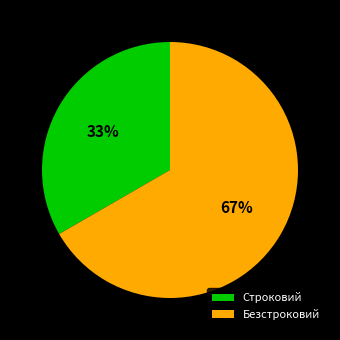

Rank the categories by value from highest to lowest.

Безстроковий, Строковий